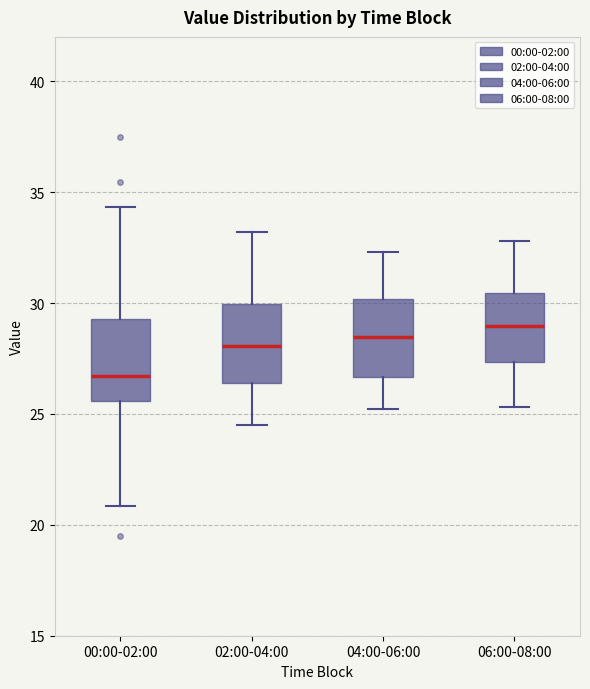

Reading left to right, transcribe this box plot: for each box, give where its median line is, the range the box spans, and where its two whiskers end, as read against the y-axis. The values are not printed on the chart, so give them approximately, as read against the axis.

00:00-02:00: median 26.5, box 25.5 to 29.5, whiskers 21.0 to 34.5
02:00-04:00: median 28.0, box 26.5 to 30.0, whiskers 24.5 to 33.0
04:00-06:00: median 28.5, box 26.5 to 30.0, whiskers 25.0 to 32.5
06:00-08:00: median 29.0, box 27.5 to 30.5, whiskers 25.5 to 33.0